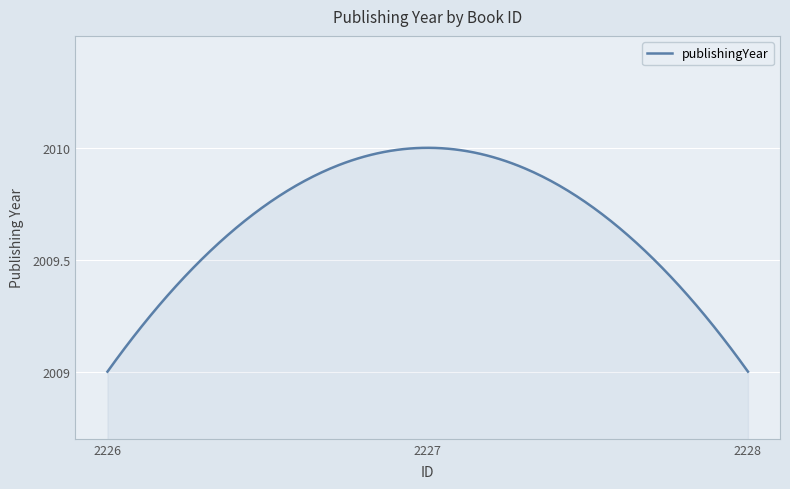

What is the difference between the maximum and minimum values?

1.0